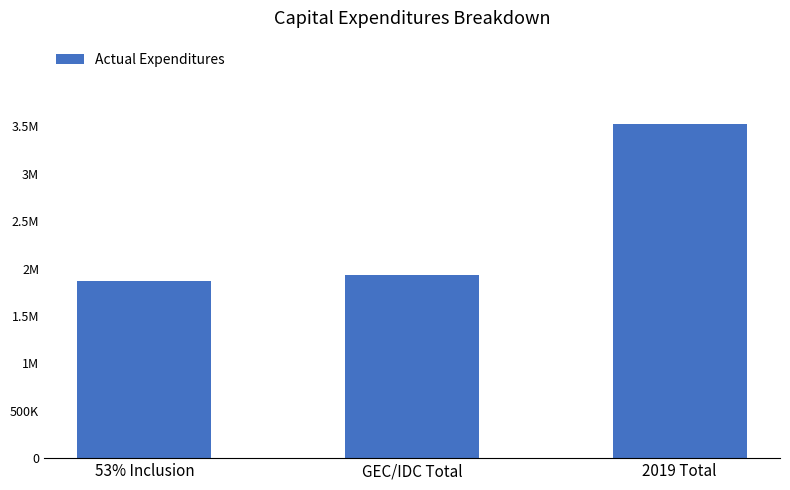

Rank the categories by value from lowest to highest.

53% Inclusion, GEC/IDC Total, 2019 Total